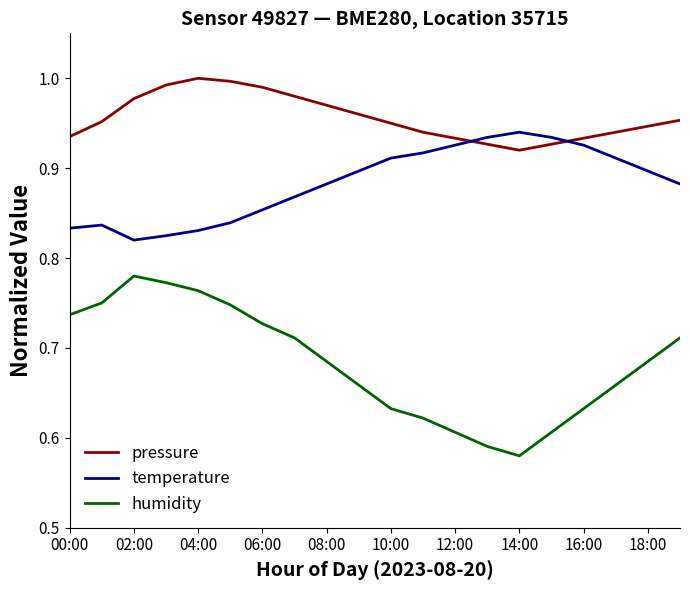

Which series has the largest total across all categories?

pressure